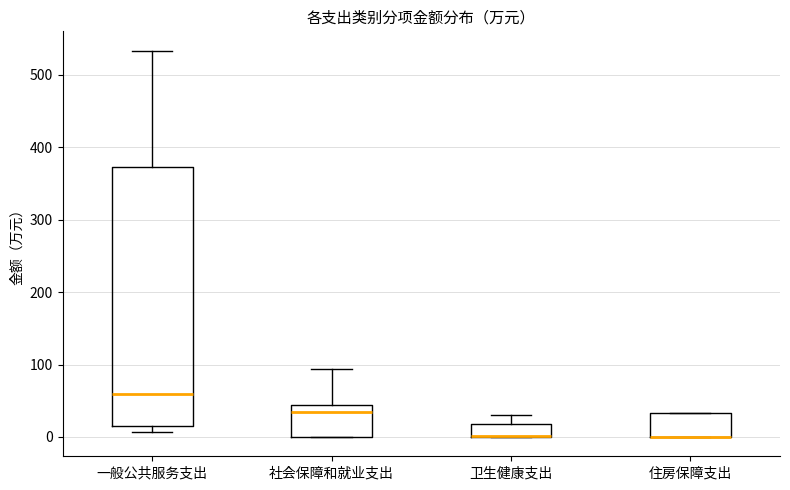

Which box is the tallest, from its lower edge to its upper edge?

一般公共服务支出